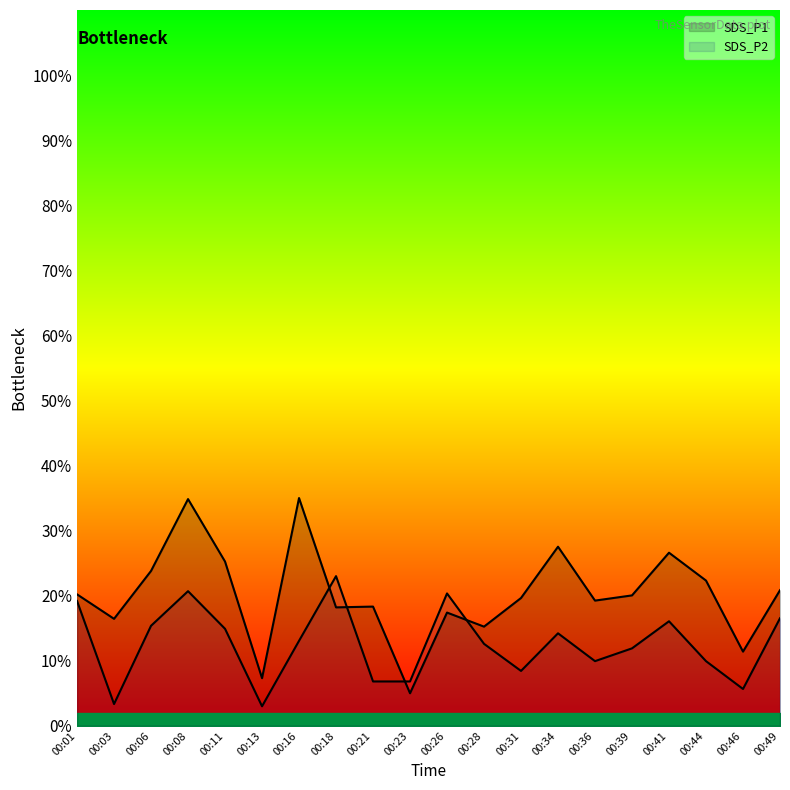

True or false: SDS_P2 has a value of 28.5 at 00:41.

False